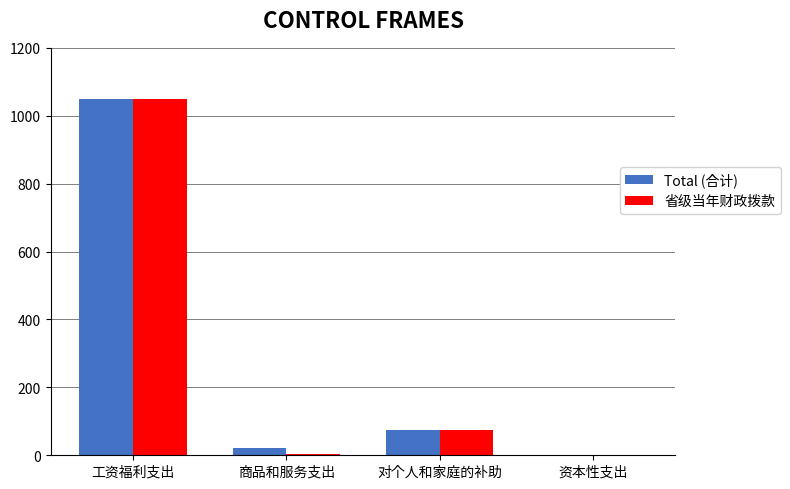

Are the bars horizontal?

No